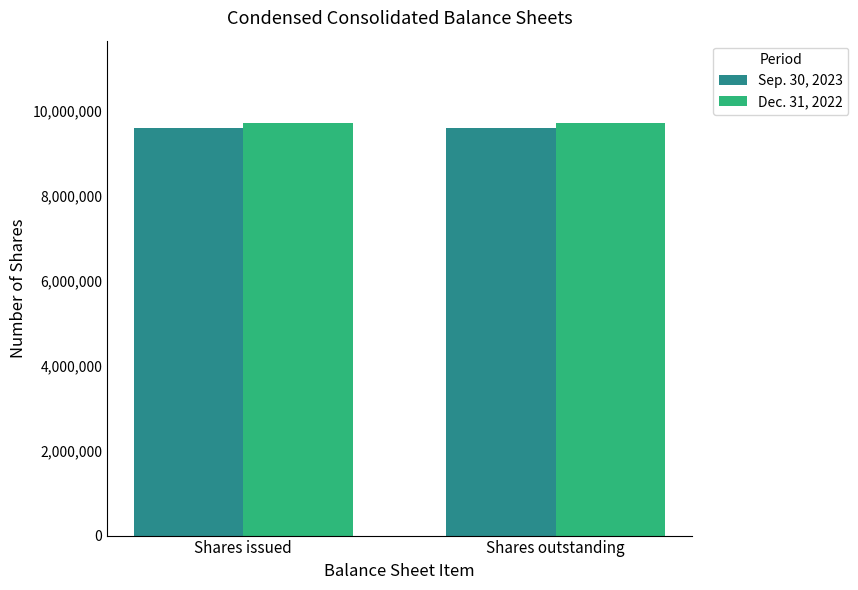

At Shares outstanding, list the series in order from smallest to largest.

Sep. 30, 2023, Dec. 31, 2022